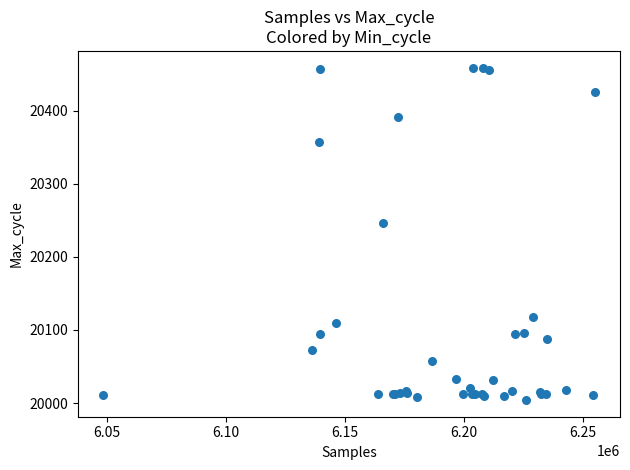

What Y value in the scatter plot is closest to 20231?

20246